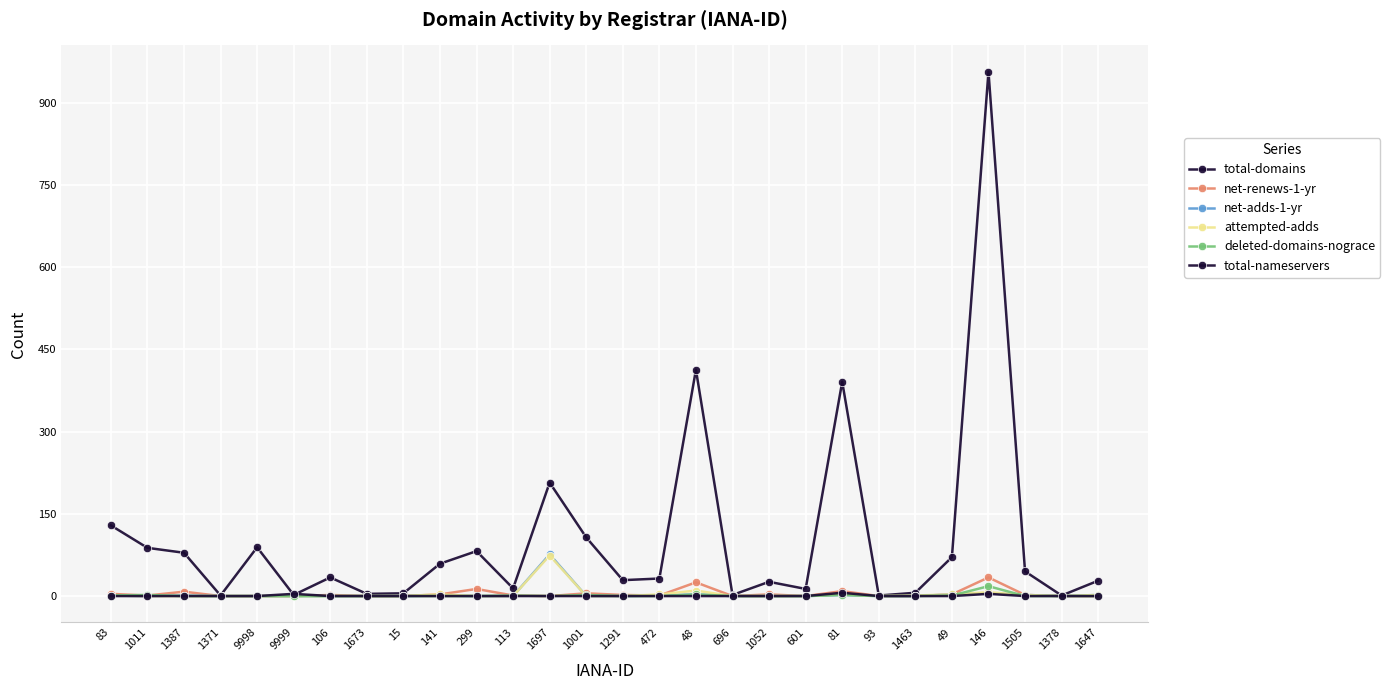

How many values in the net-renews-1-yr series are below 1?

12